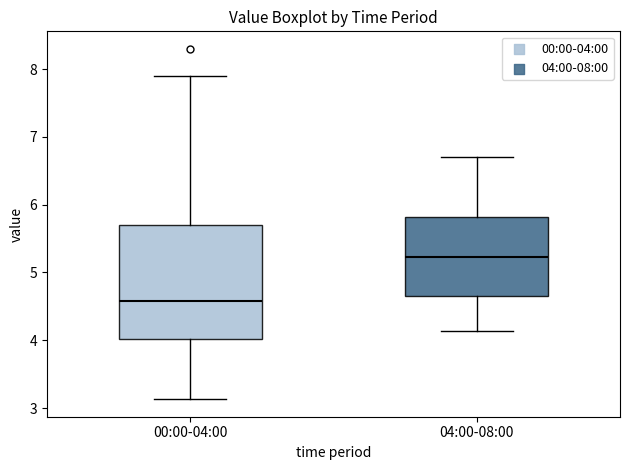

Reading left to right, read every box against the y-axis: the position of its median line, the range the box covers, and the ends of its whiskers. The values are not printed on the chart, so give them approximately, as read against the axis.

00:00-04:00: median 4.6, box 4.0 to 5.7, whiskers 3.1 to 7.9
04:00-08:00: median 5.2, box 4.7 to 5.8, whiskers 4.1 to 6.7